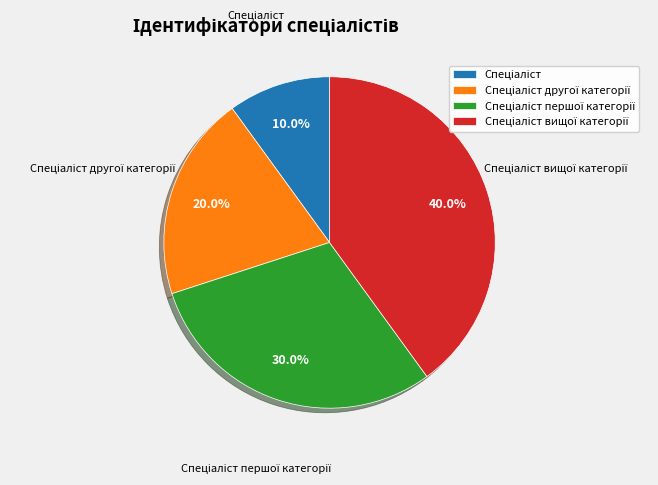

Does any single category account for the majority?

No